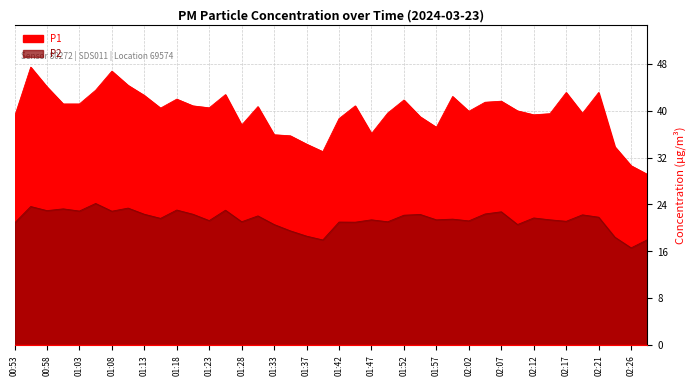

List the series in order of their peak value, lowest first.

P2, P1